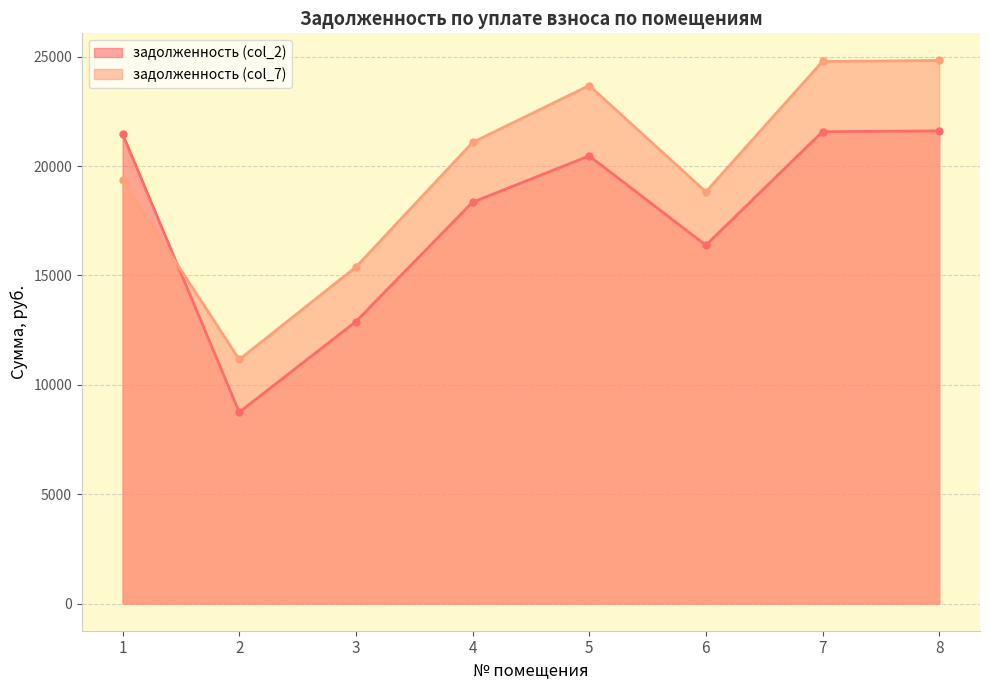

What is the sum of the задолженность (col_2) values at 3 and 4?

31238.3